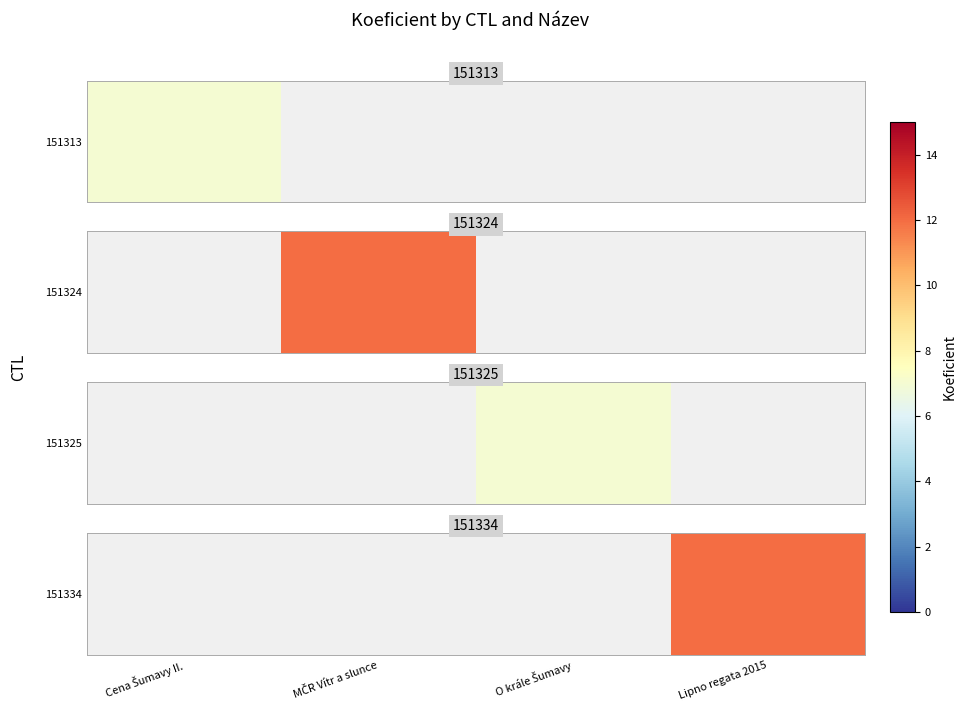

What value does the data have at Lipno regata 2015?

12.0